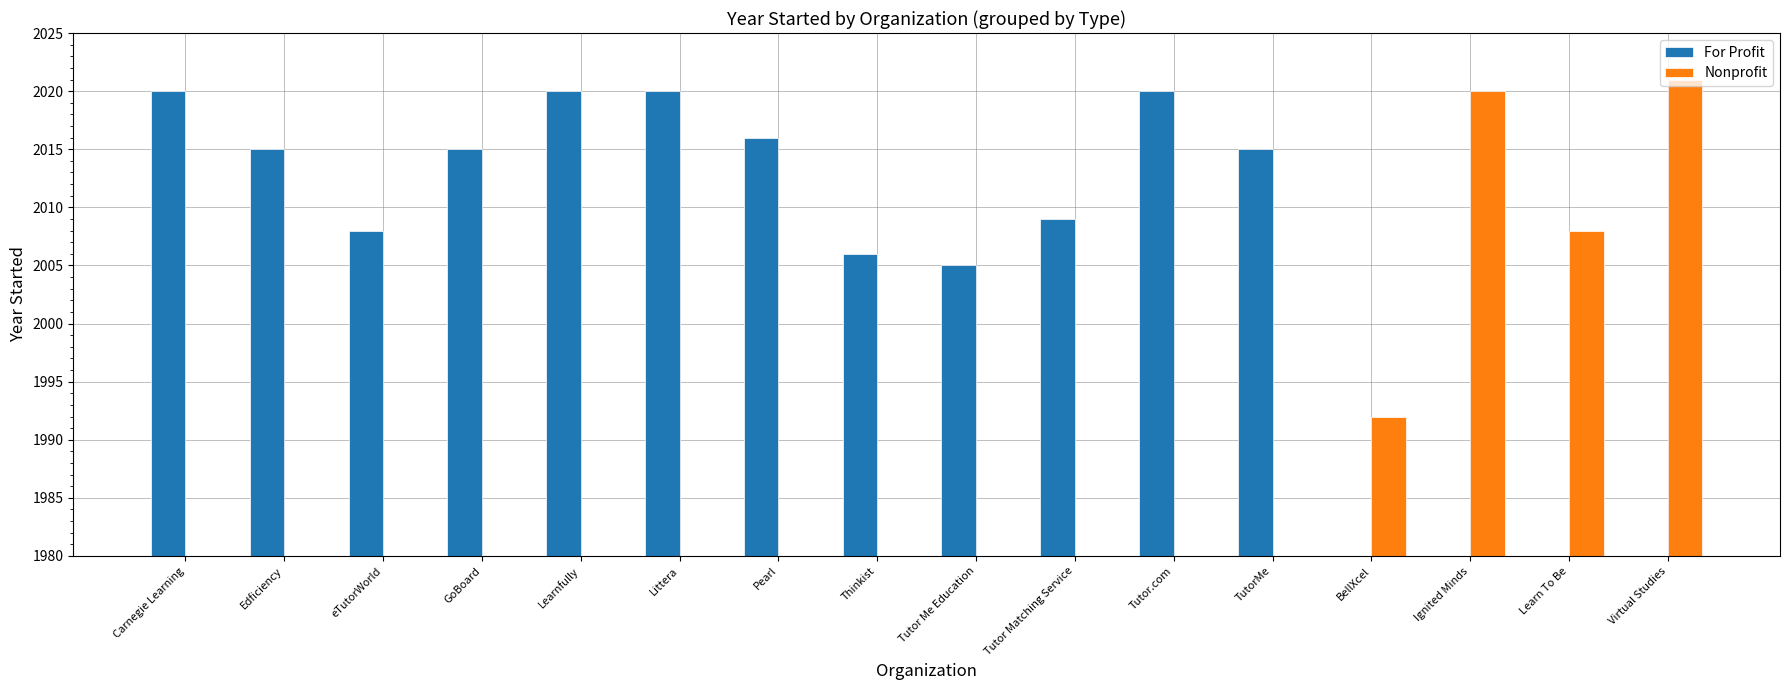

At how many categories does at least one series exceed 382?

16